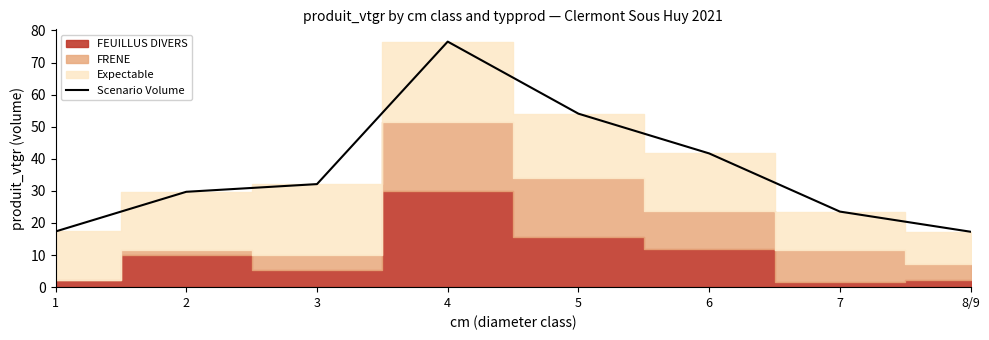

How many interior local peaks (higher than both neighbors) does the data have?

1